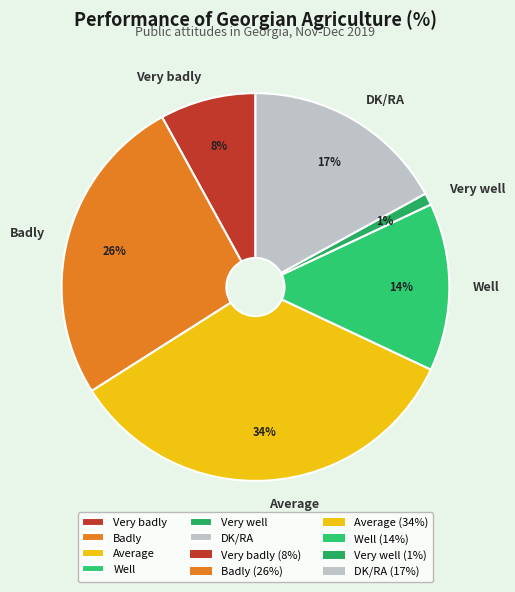

Does DK/RA represent more than half of the total?

No